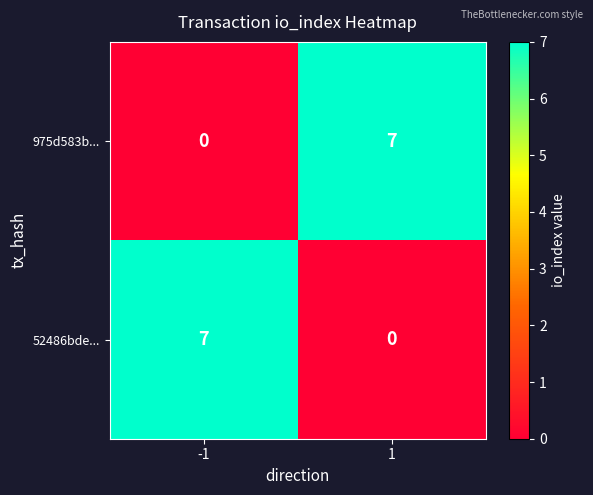

What is the difference between the 52486bde... values at -1 and 1?

7